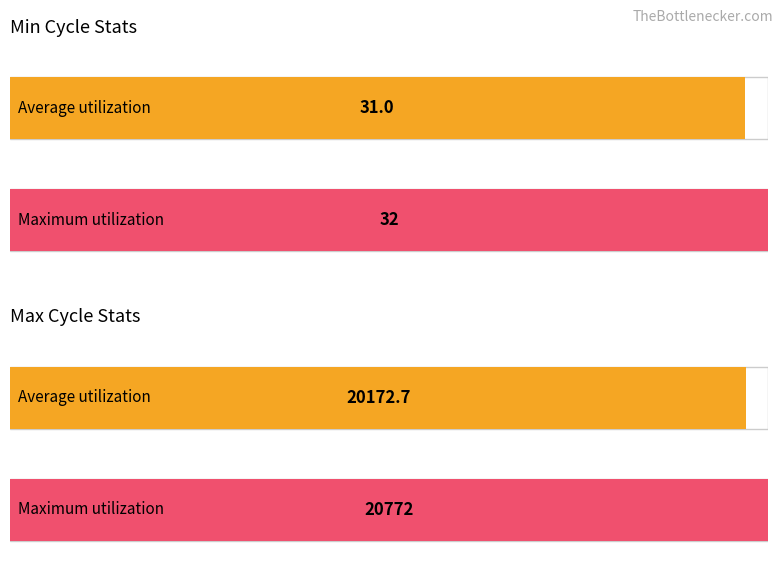

How many bars are there in each group?

2